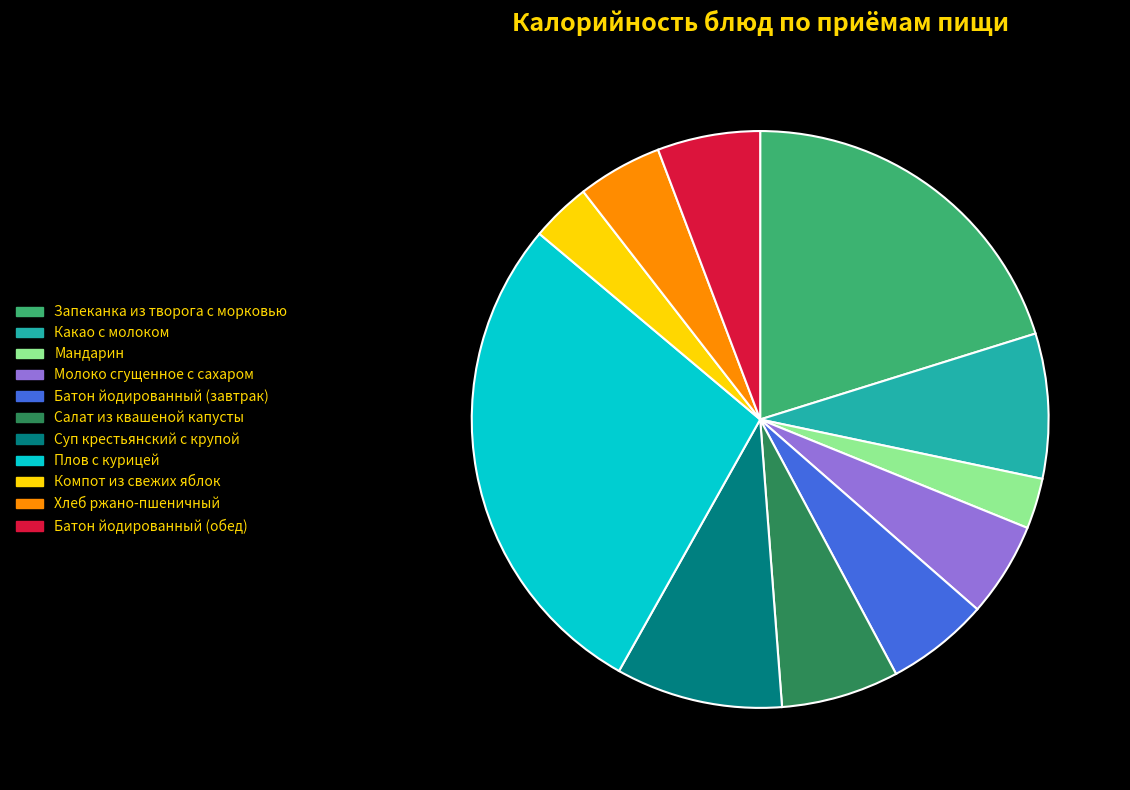

The Плов с курицей slice represents 28% of the pie. True or false?

True